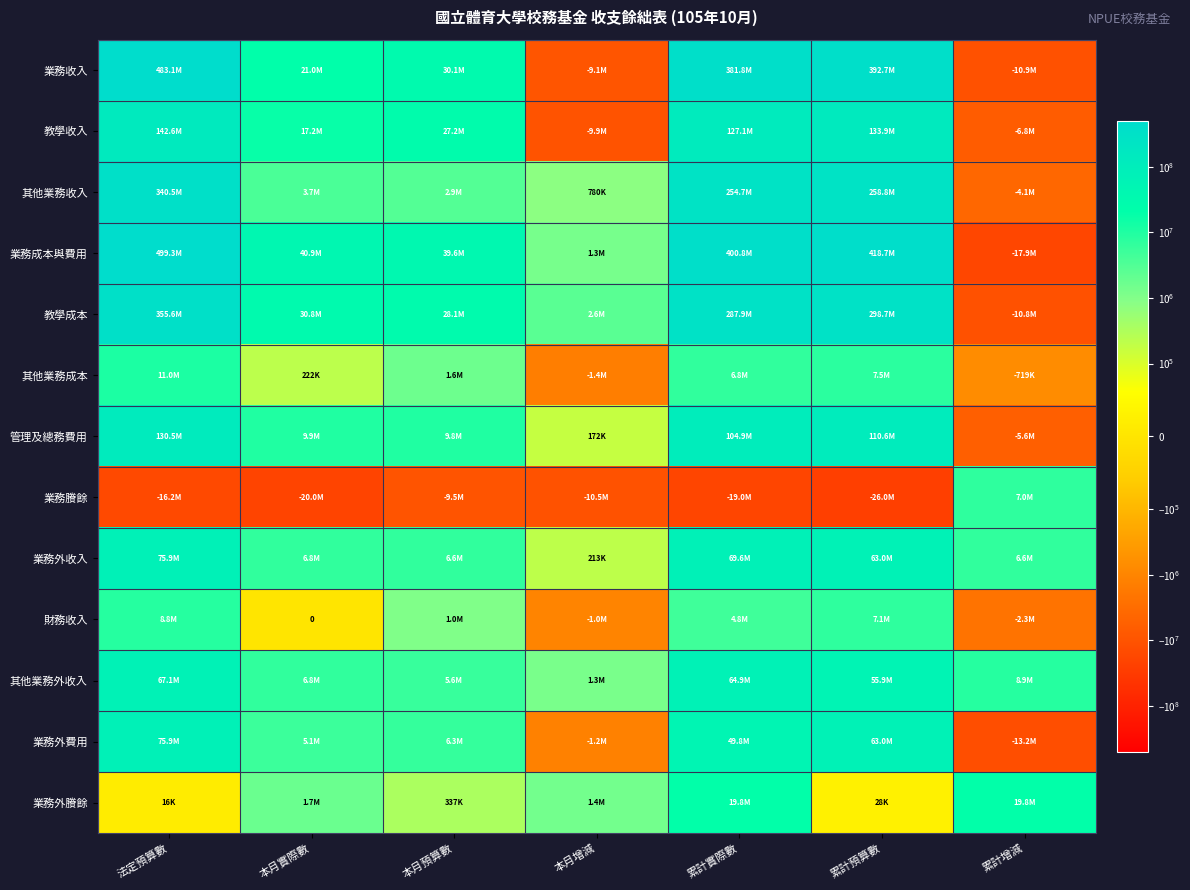

The 教學收入 series shows 194866646 at 累計預算數. True or false?

False